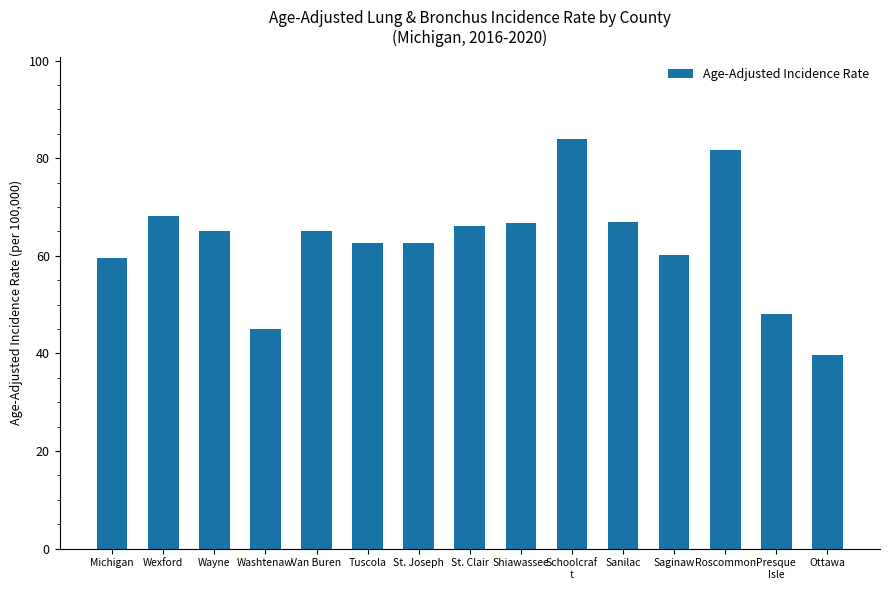

What is the sum of all values?

941.7